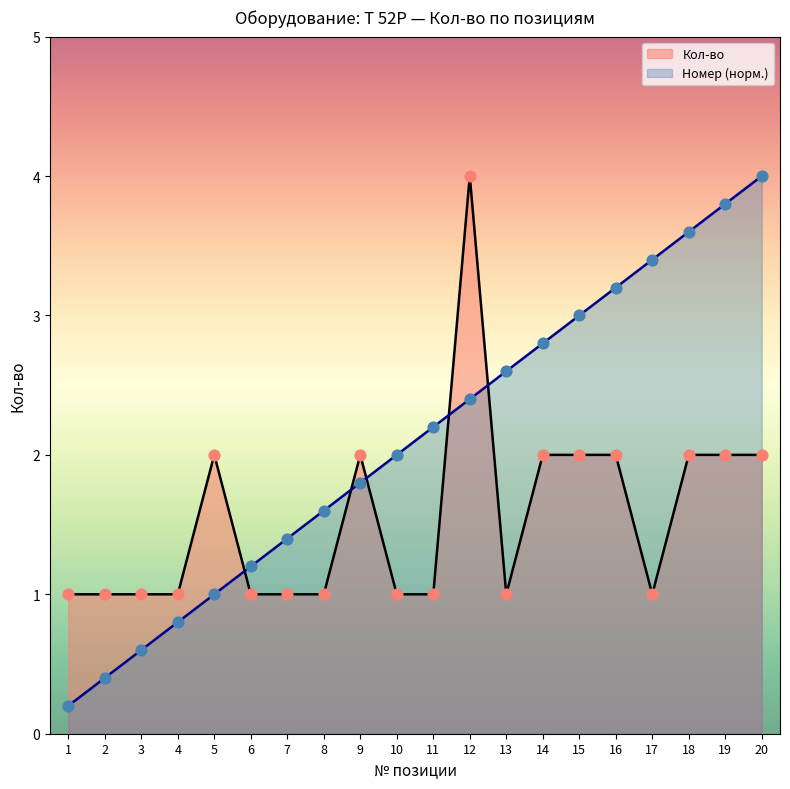

At which category is the sum across all series the highest?

12